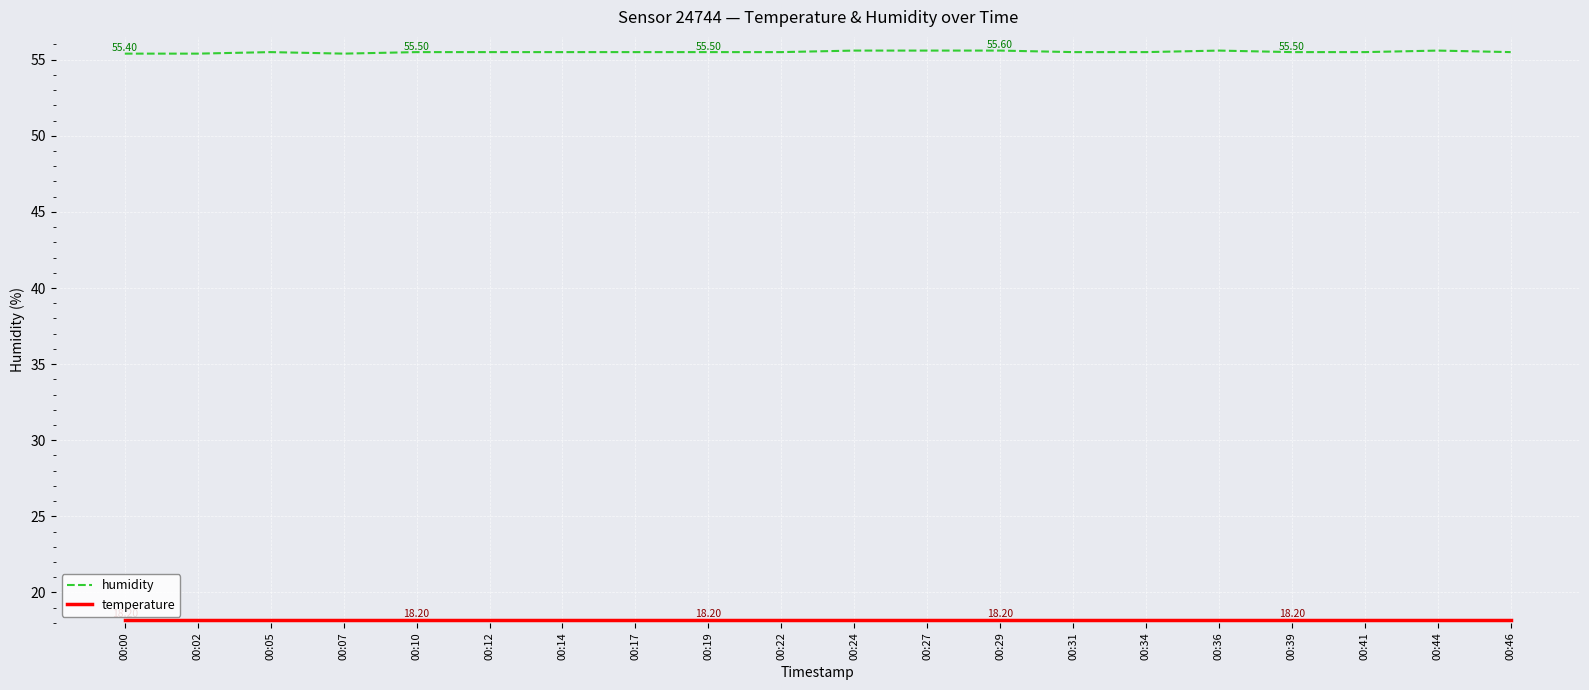

What is the difference between the highest and lowest values at 00:31?

37.3